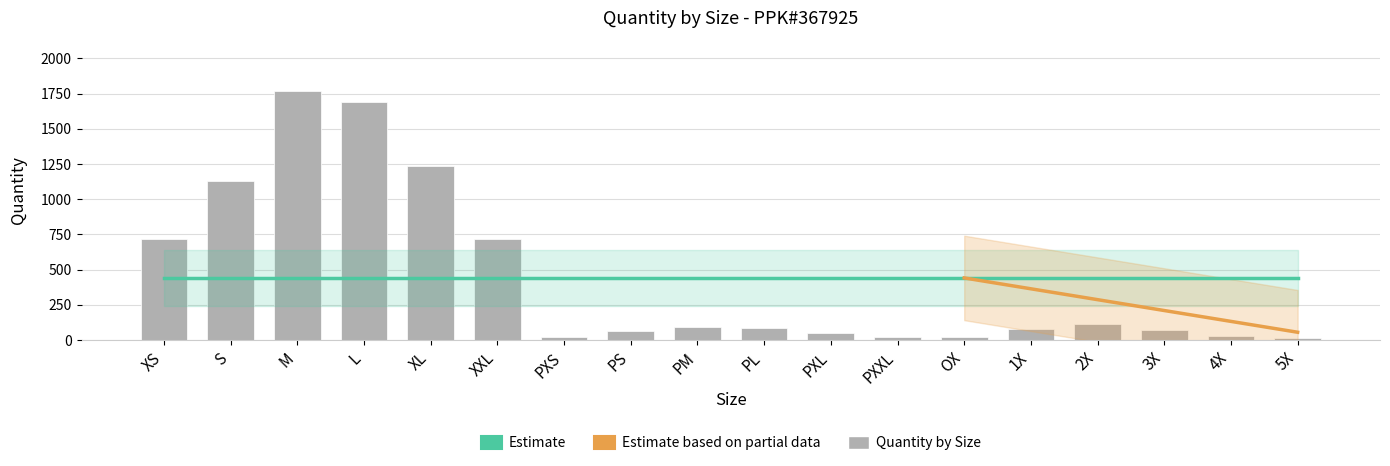

What is the minimum value shown in the chart?

16